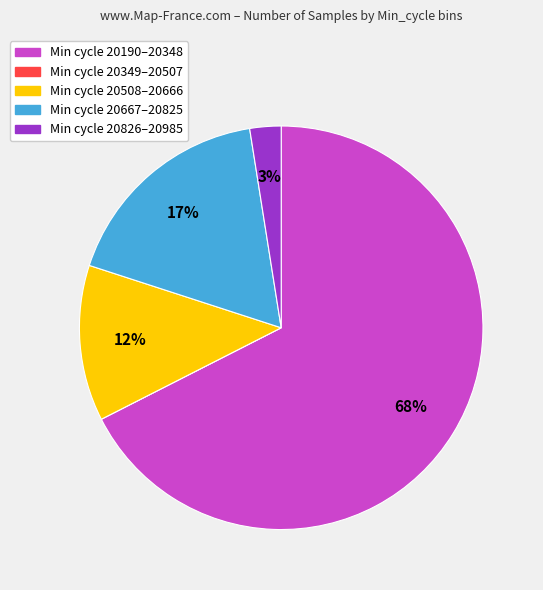

To the nearest percent, what is the difference between the largest and smallest slice percentages?

68%